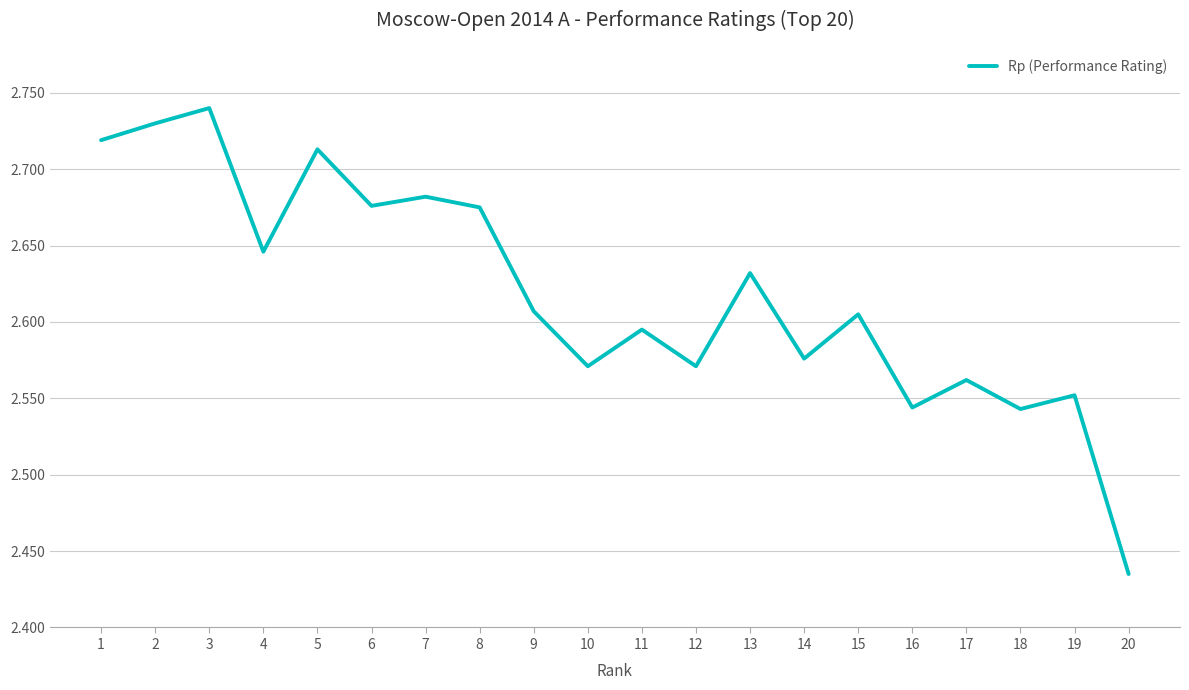

Does the chart display data point markers on the line(s)?

No